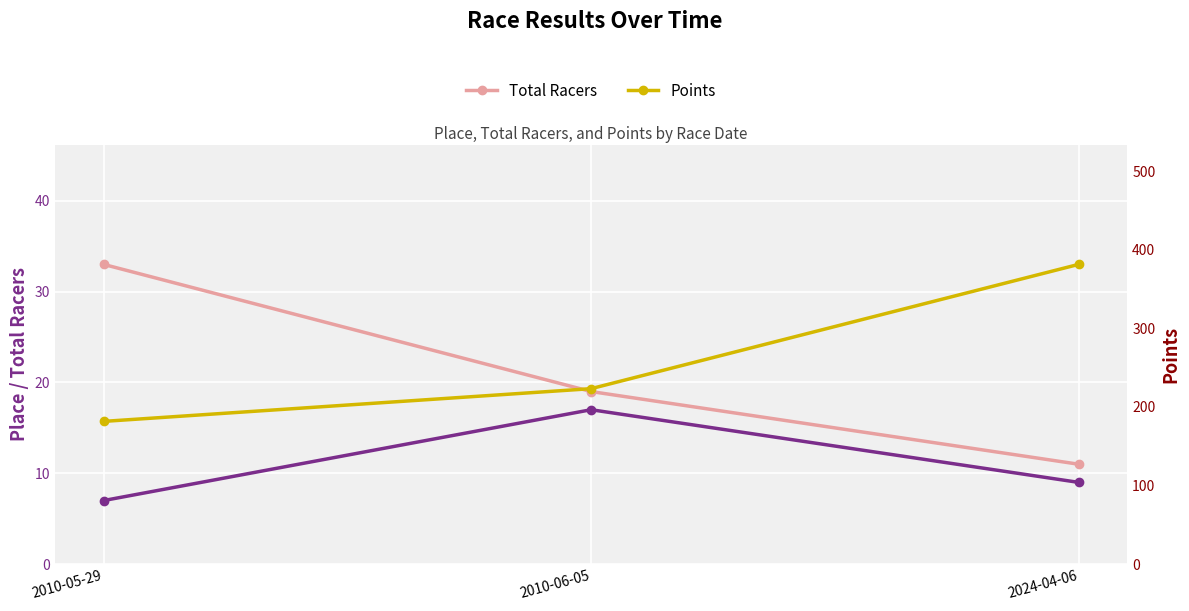

What is the value of the Place point at the 1st from the left?

7.0